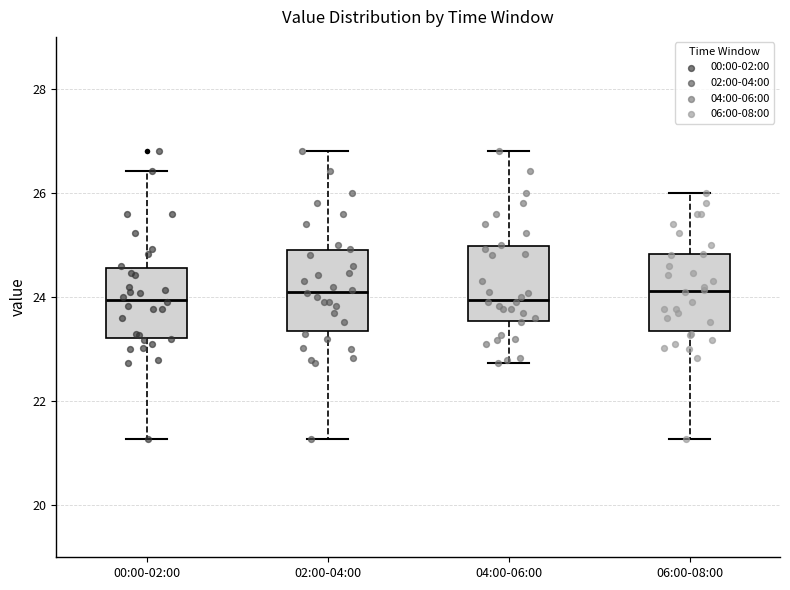

Reading left to right, read every box against the y-axis: the position of its median line, the range the box covers, and the ends of its whiskers. The values are not printed on the chart, so give them approximately, as read against the axis.

00:00-02:00: median 24.0, box 23.2 to 24.6, whiskers 21.2 to 26.4
02:00-04:00: median 24.2, box 23.4 to 24.8, whiskers 21.2 to 26.8
04:00-06:00: median 24.0, box 23.6 to 25.0, whiskers 22.8 to 26.8
06:00-08:00: median 24.2, box 23.4 to 24.8, whiskers 21.2 to 26.0